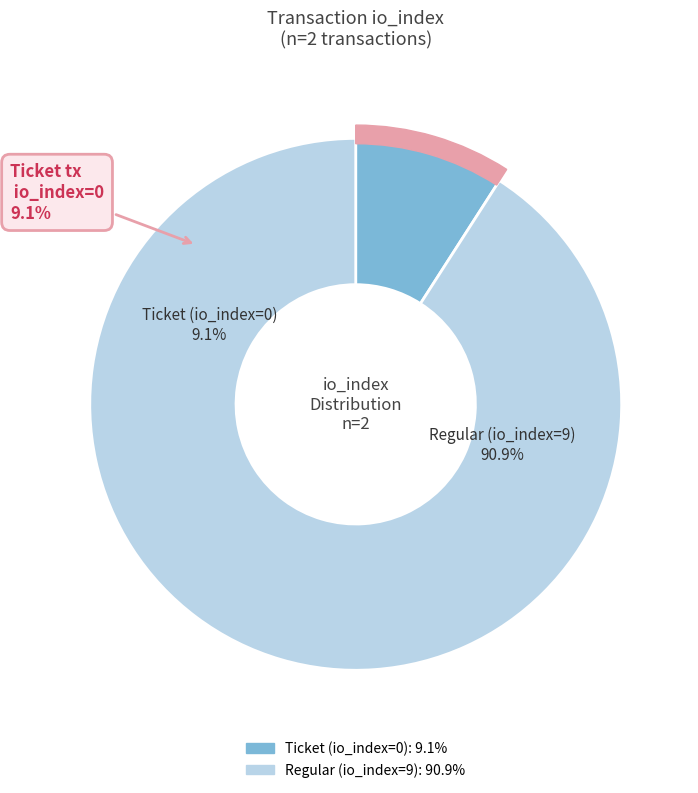

How many slices are in this pie chart?

2